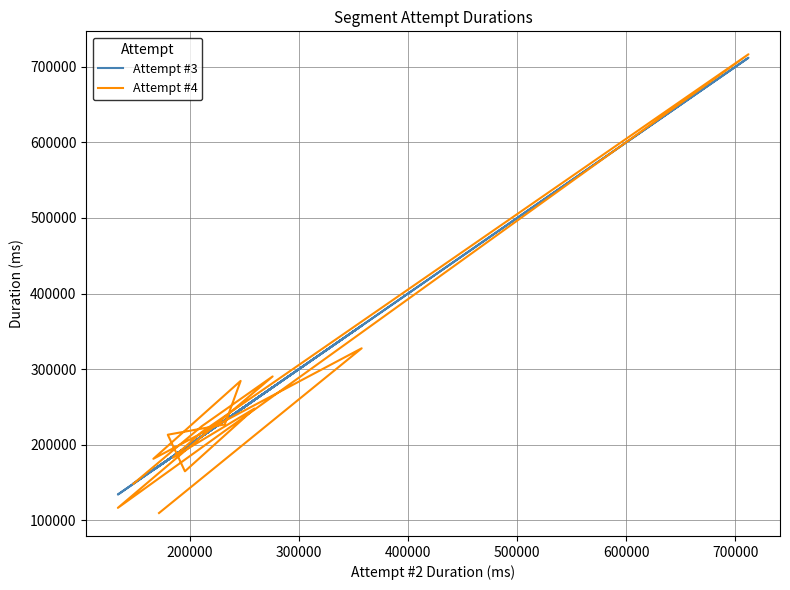

Rank the series by their average value, from highest to lowest.

Attempt #3, Attempt #4